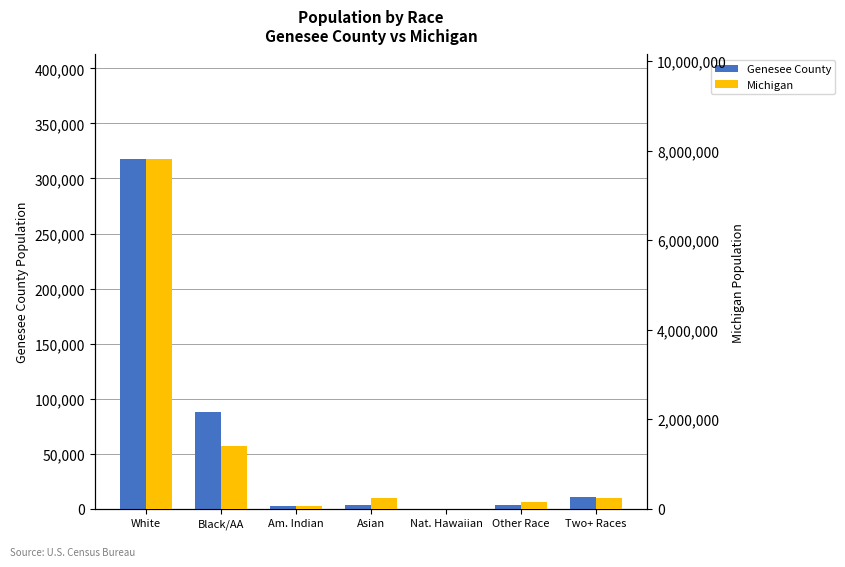

How many values in the Genesee County series exceed 3879?

3